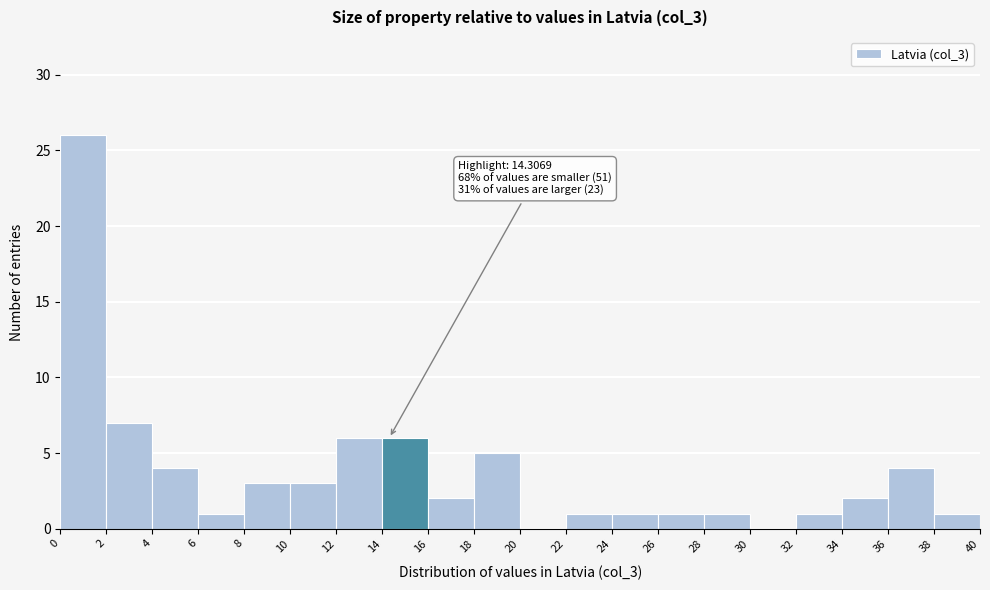

Which range on the x-axis has the tallest bar?

0 to 2